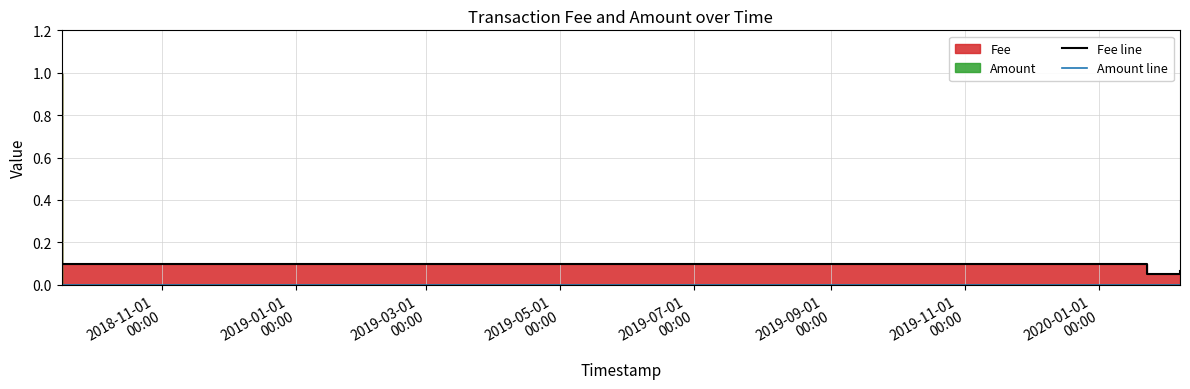

At 2019-01-01
00:00, list the series in order from largest to smallest.

Fee line, Amount line